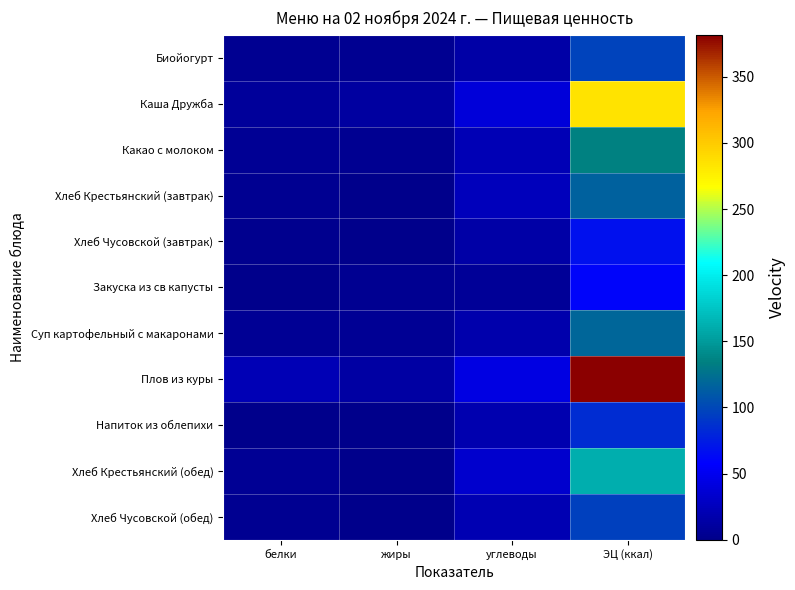

At which category is the sum across all series the highest?

ЭЦ (ккал)